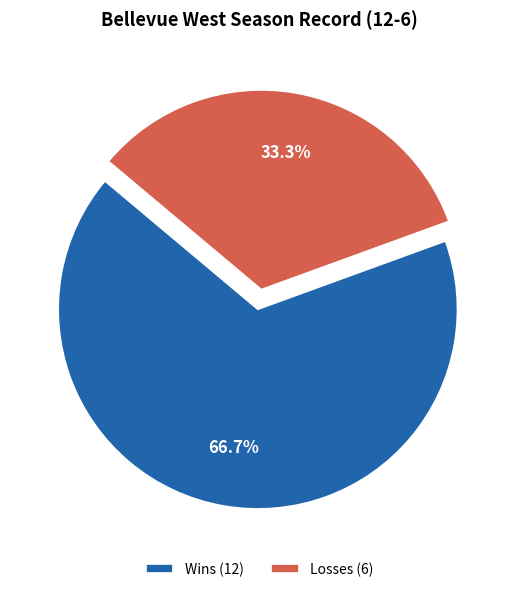

The Losses slice represents 33% of the pie. True or false?

True